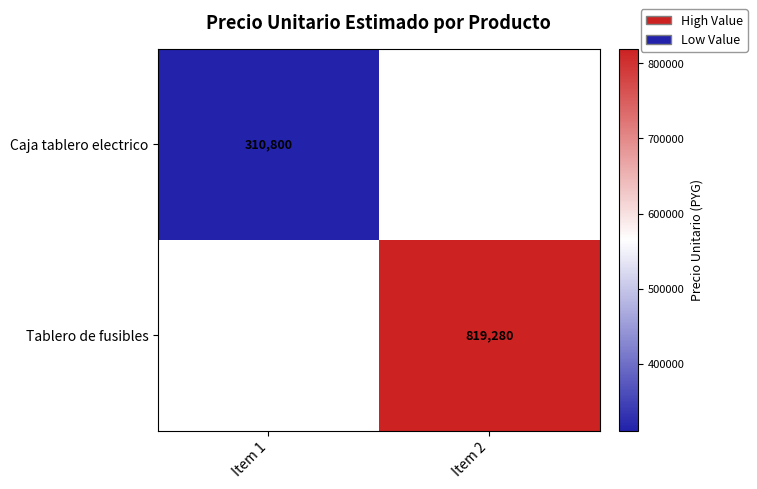

Which category has the highest value across all series?

Item 2